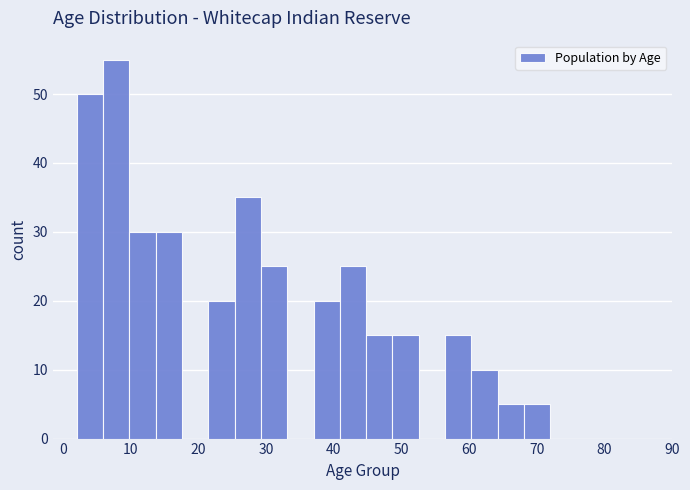

Around what value on the x-axis is the tallest bar? Give the approximate position of its centre, as read against the axis.

8